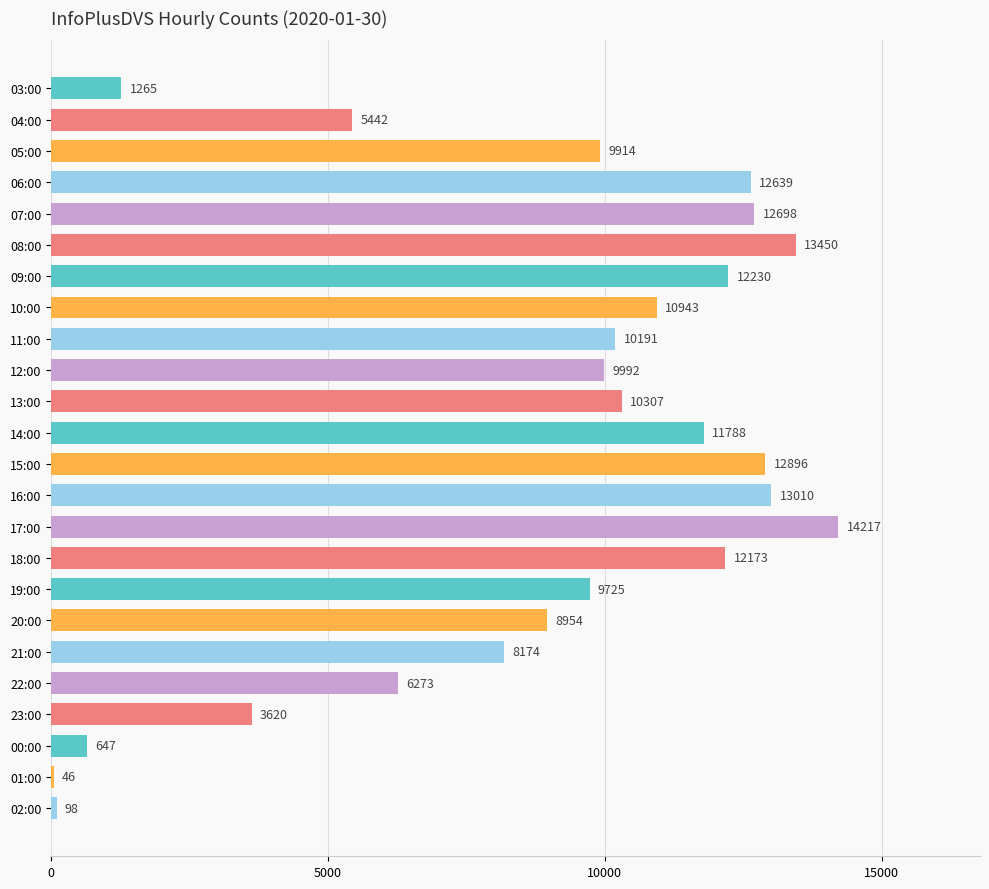

What is the change in value from 04:00 to 21:00?

+2732